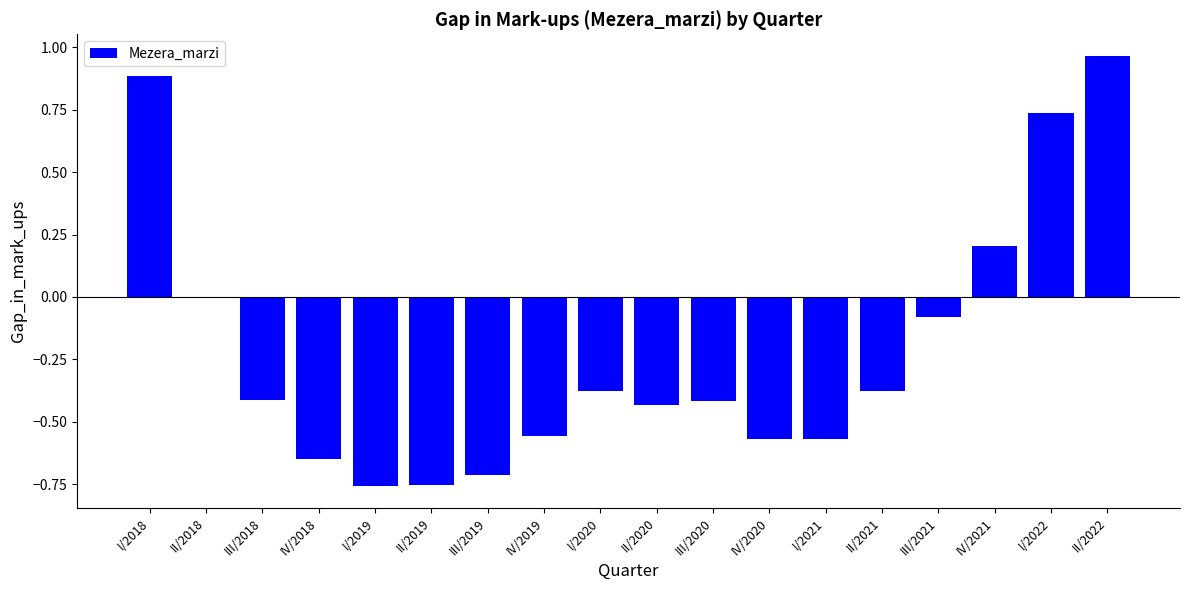

Count the number of categories in the chart.

18